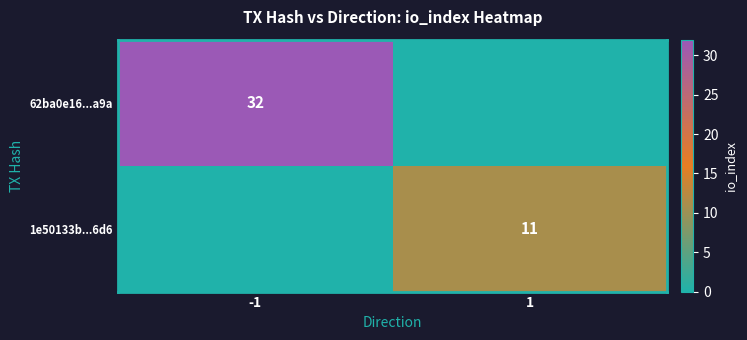

The 1e50133b...6d6 series shows 5 at 1. True or false?

False